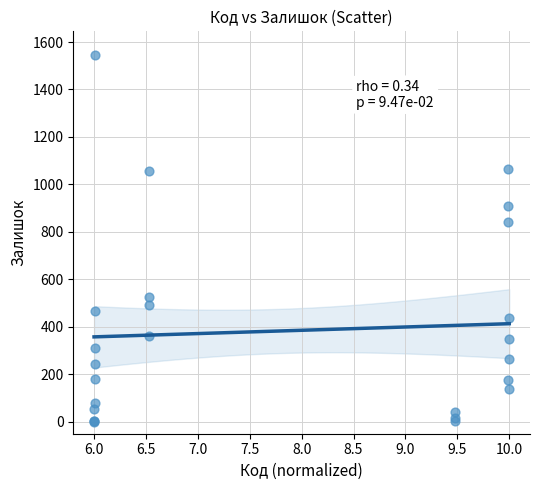

What Y value in the scatter plot is closest to 773?

841